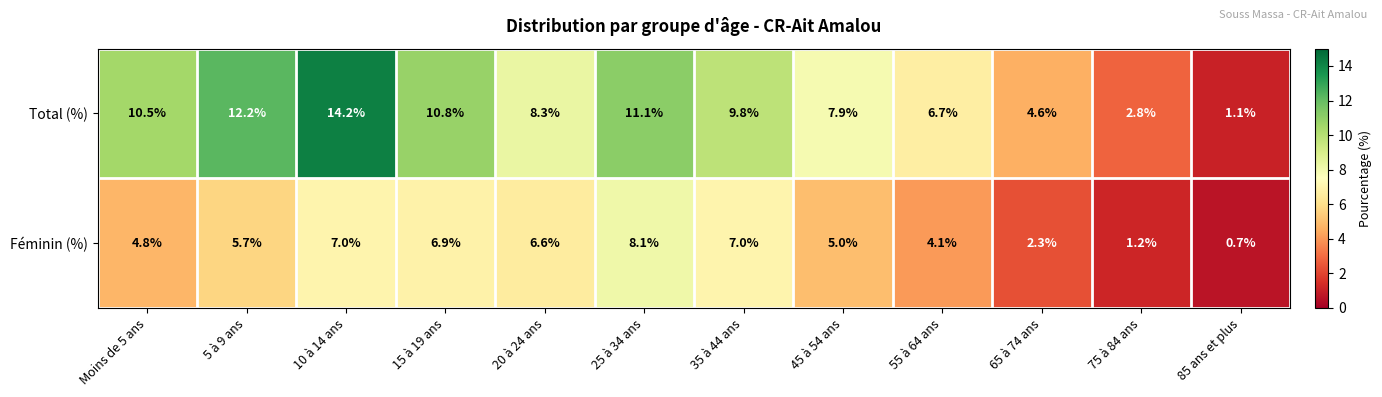

What is the spread (max minus min) of values at 55 à 64 ans?

2.6